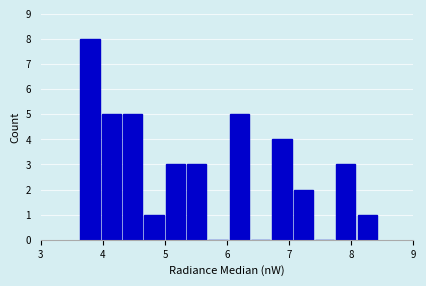

Around what value on the x-axis is the tallest bar? Give the approximate position of its centre, as read against the axis.

3.8